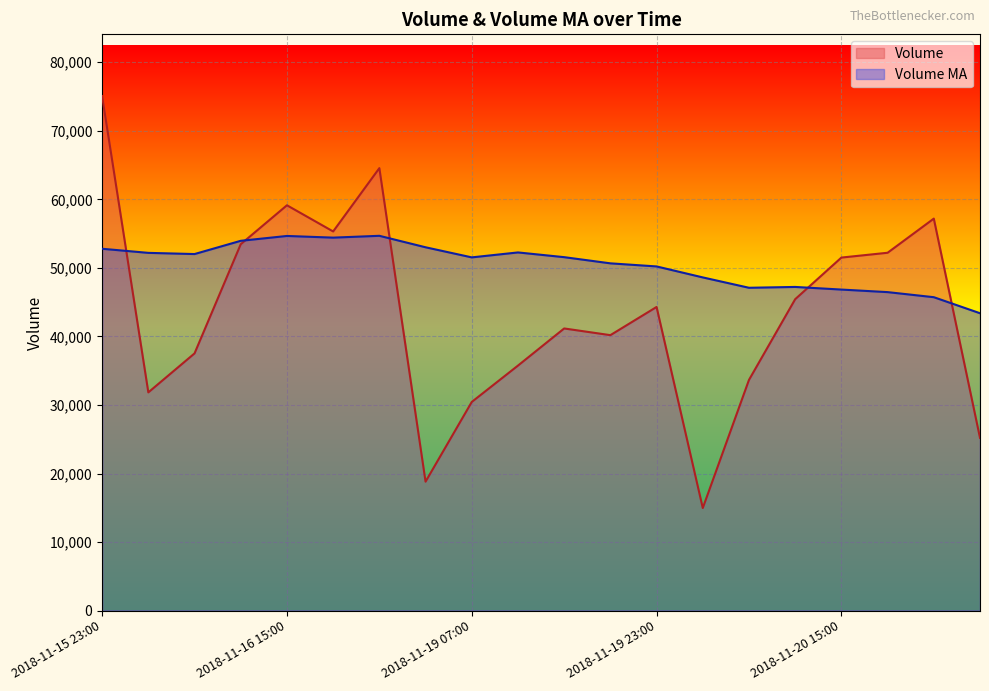

Which series has the widest spread of values?

Volume